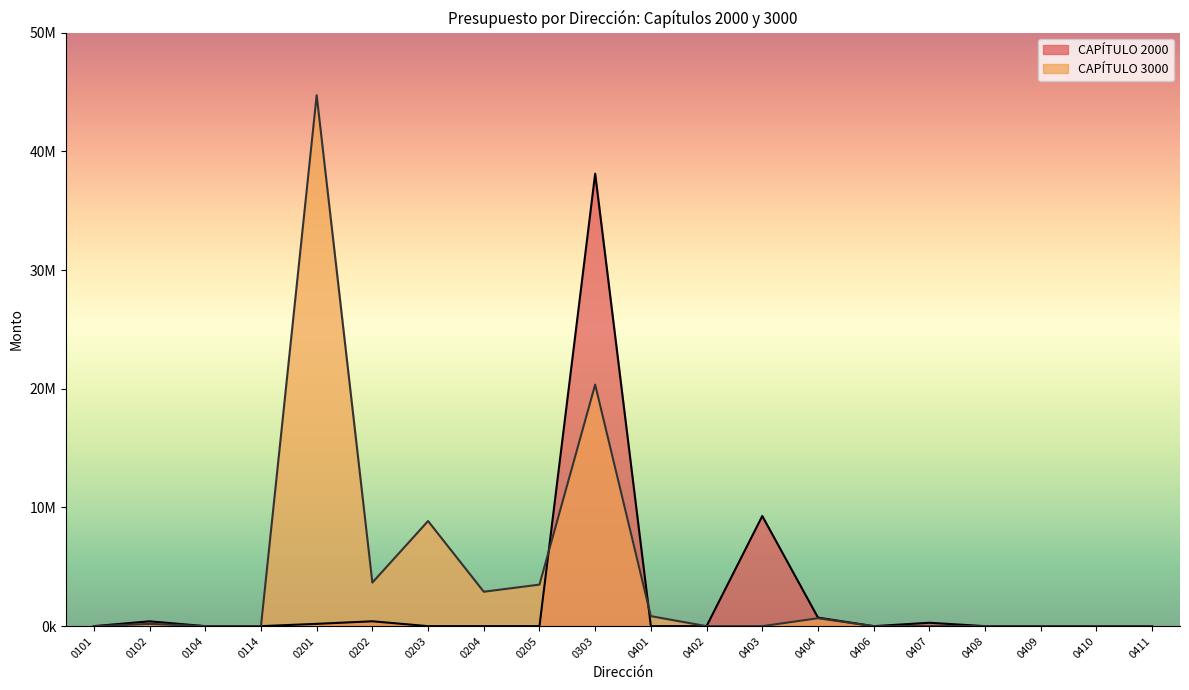

Which label corresponds to the smallest value in the chart?

0101